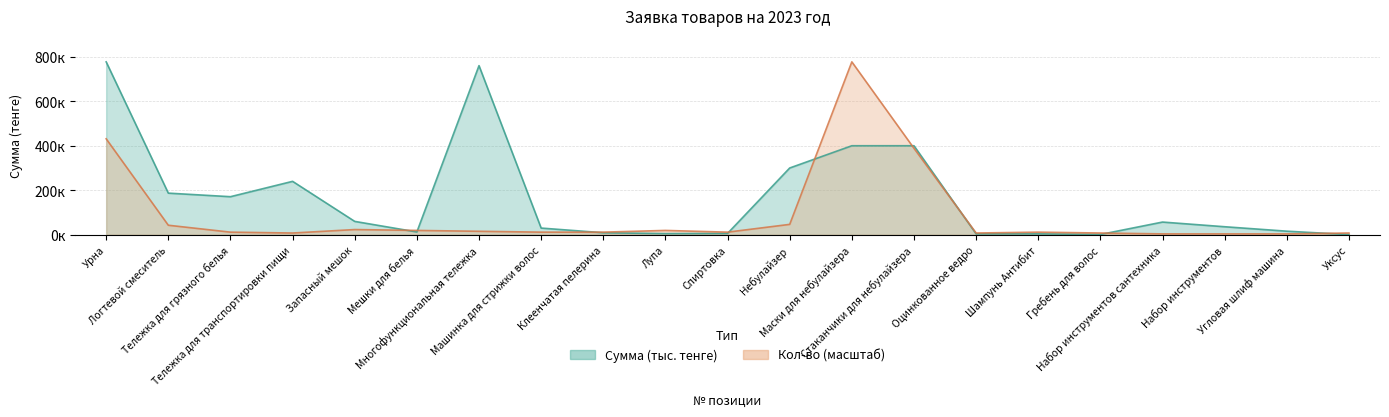

What is the difference between the maximum and minimum values in the Кол-во series?

773115.0